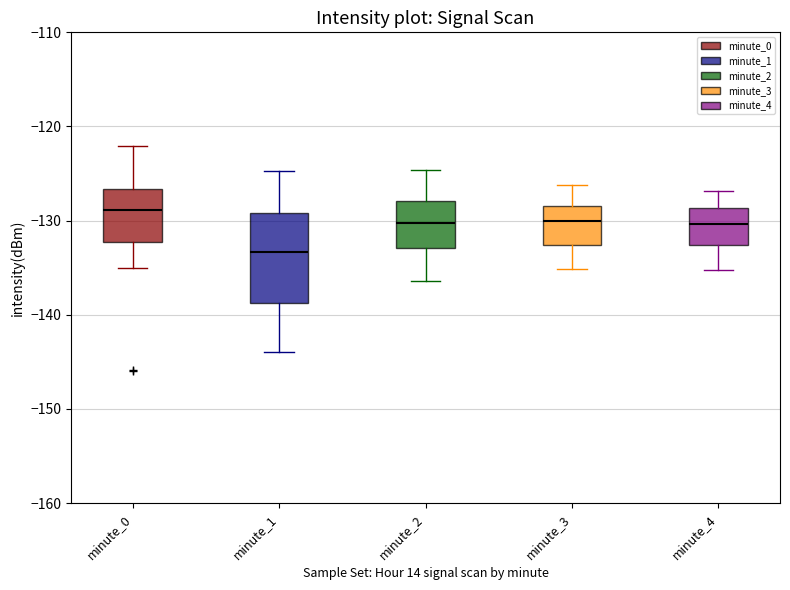

Reading left to right, transcribe this box plot: for each box, give where its median line is, the range the box spans, and where its two whiskers end, as read against the y-axis. The values are not printed on the chart, so give them approximately, as read against the axis.

minute_0: median -129, box -132 to -127, whiskers -135 to -122
minute_1: median -133, box -139 to -129, whiskers -144 to -125
minute_2: median -130, box -133 to -128, whiskers -136 to -125
minute_3: median -130, box -133 to -128, whiskers -135 to -126
minute_4: median -130, box -133 to -129, whiskers -135 to -127